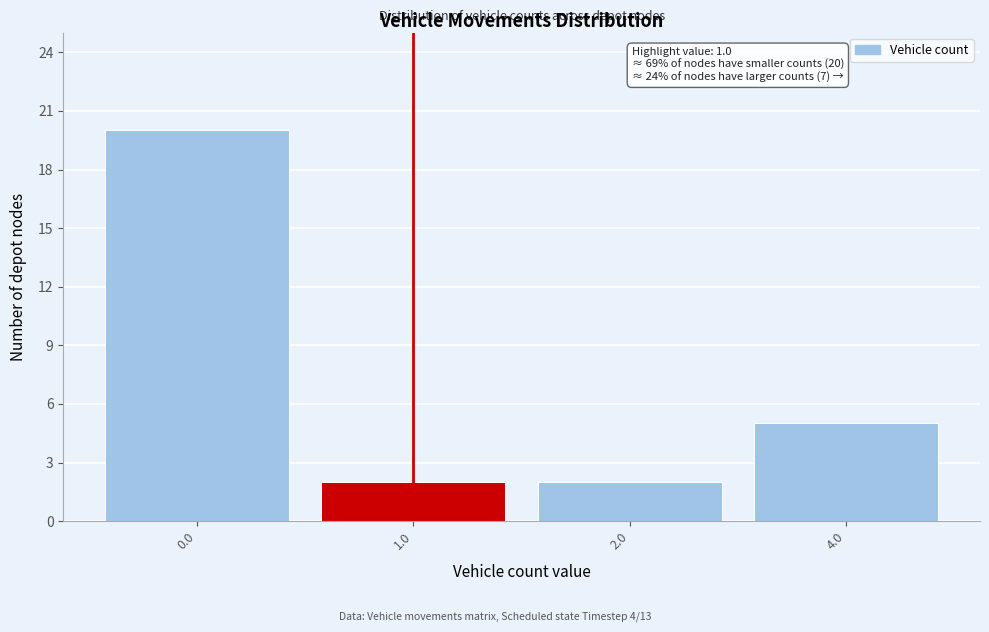

Reading left to right, what are all the values shown in this chart?

0.0=20	1.0=2	2.0=2	4.0=5